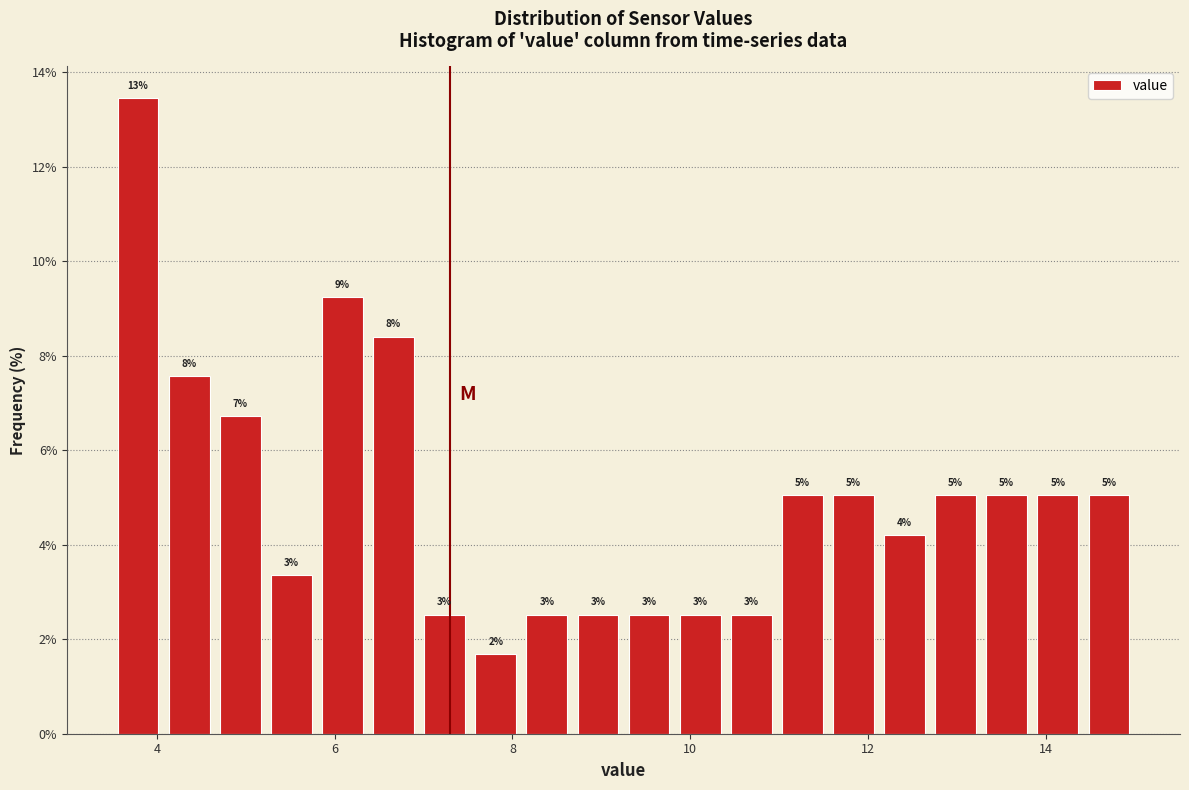

Read against the x-axis, roughly where is the centre of the tallest bar?

3.8